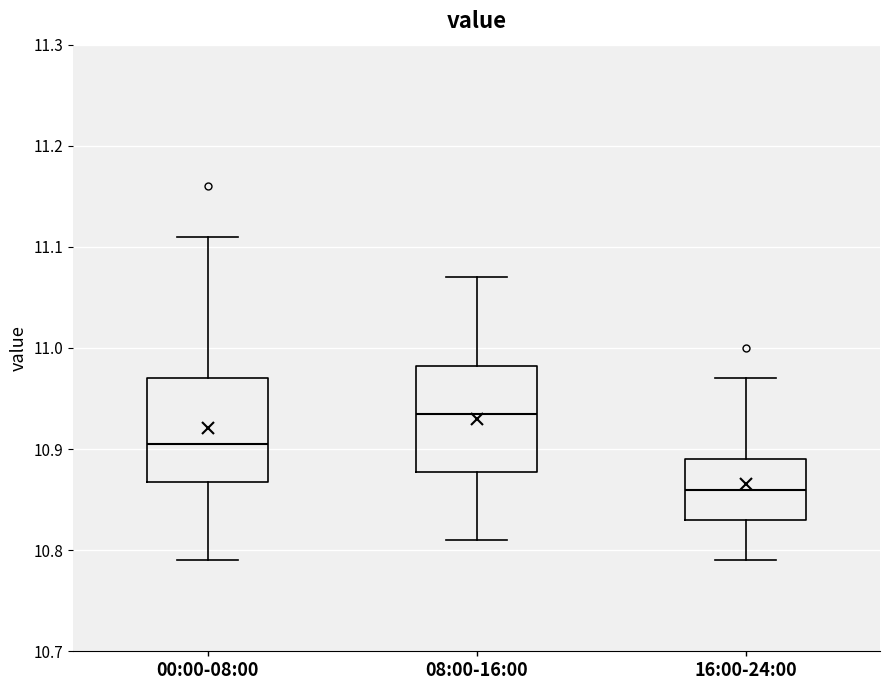

Reading left to right, read every box against the y-axis: the position of its median line, the range the box covers, and the ends of its whiskers. The values are not printed on the chart, so give them approximately, as read against the axis.

00:00-08:00: median 10.91, box 10.87 to 10.97, whiskers 10.79 to 11.11
08:00-16:00: median 10.94, box 10.88 to 10.98, whiskers 10.81 to 11.07
16:00-24:00: median 10.86, box 10.83 to 10.89, whiskers 10.79 to 10.97